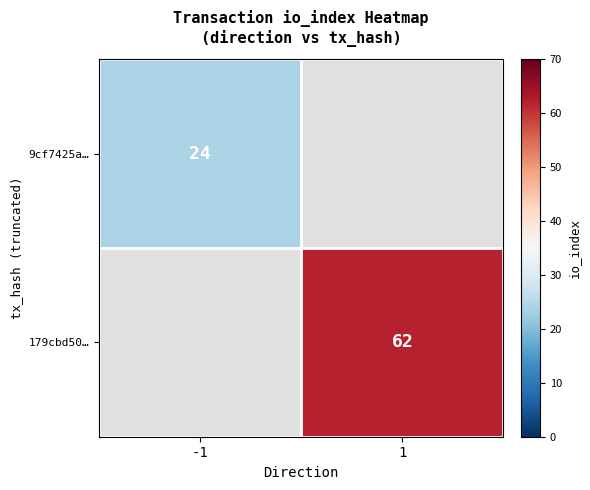

The value of 9cf7425a… at -1 is 24. True or false?

True